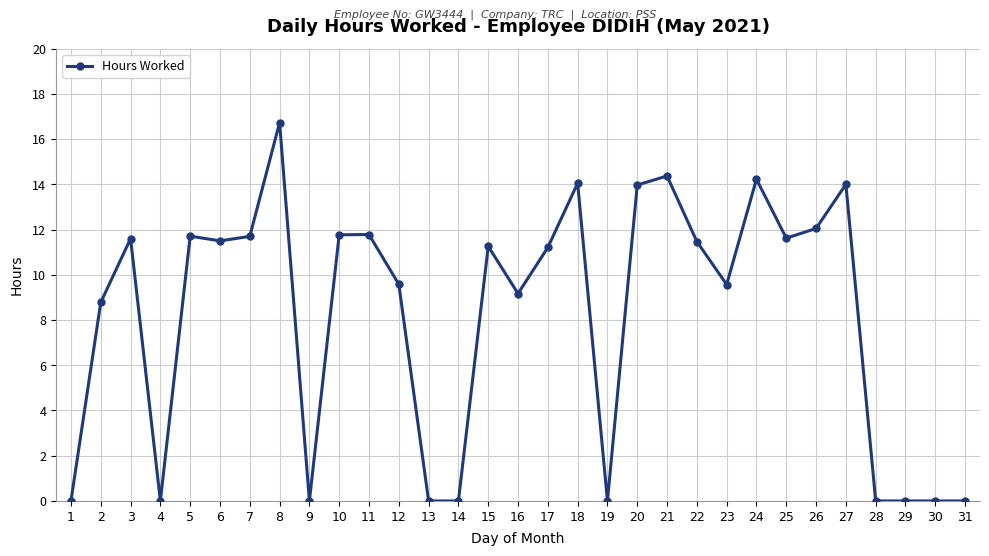

The value at 12 is 9.6. True or false?

True